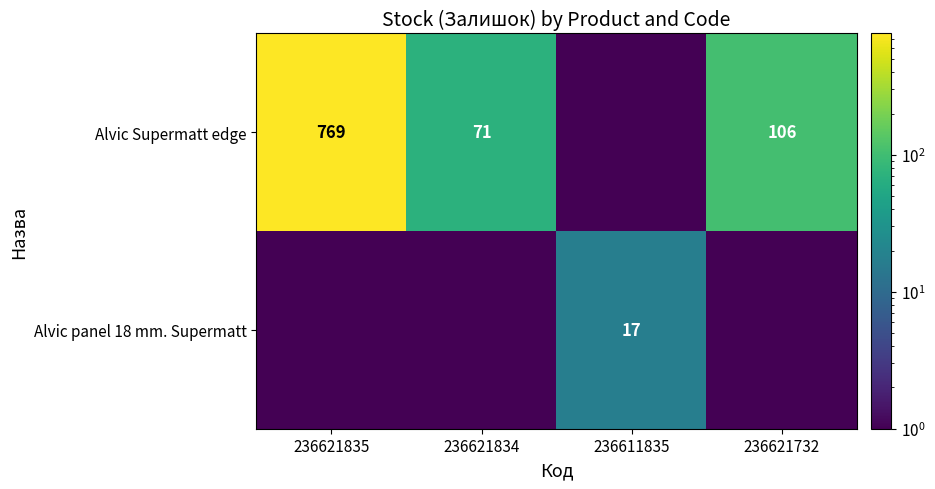

Rank the series by their average value, from lowest to highest.

Alvic panel 18 mm. Supermatt, Alvic Supermatt edge